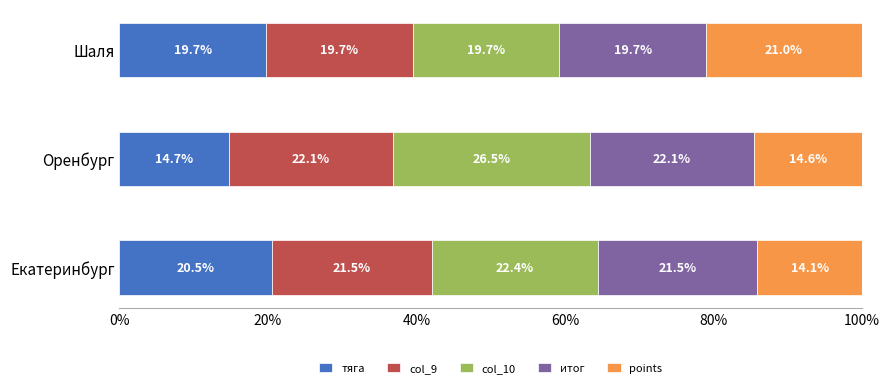

What is the total value across all series at Екатеринбург?

100.0